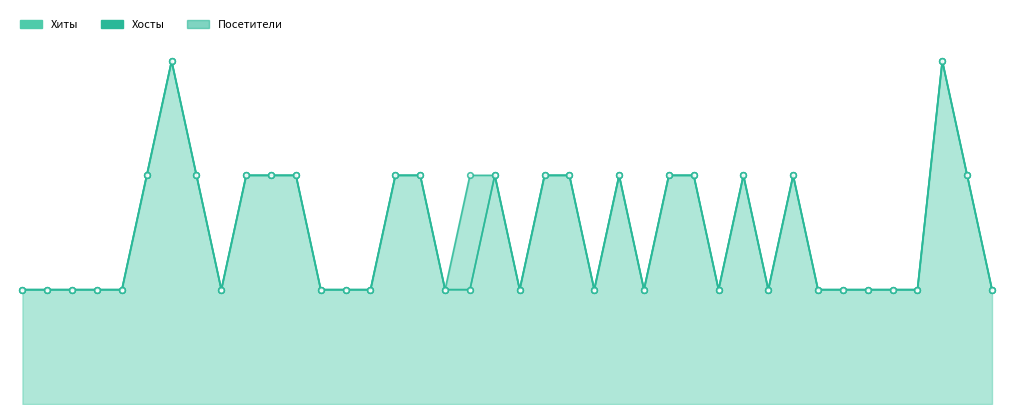

What is the difference between the maximum and minimum values in the Посетители series?

2